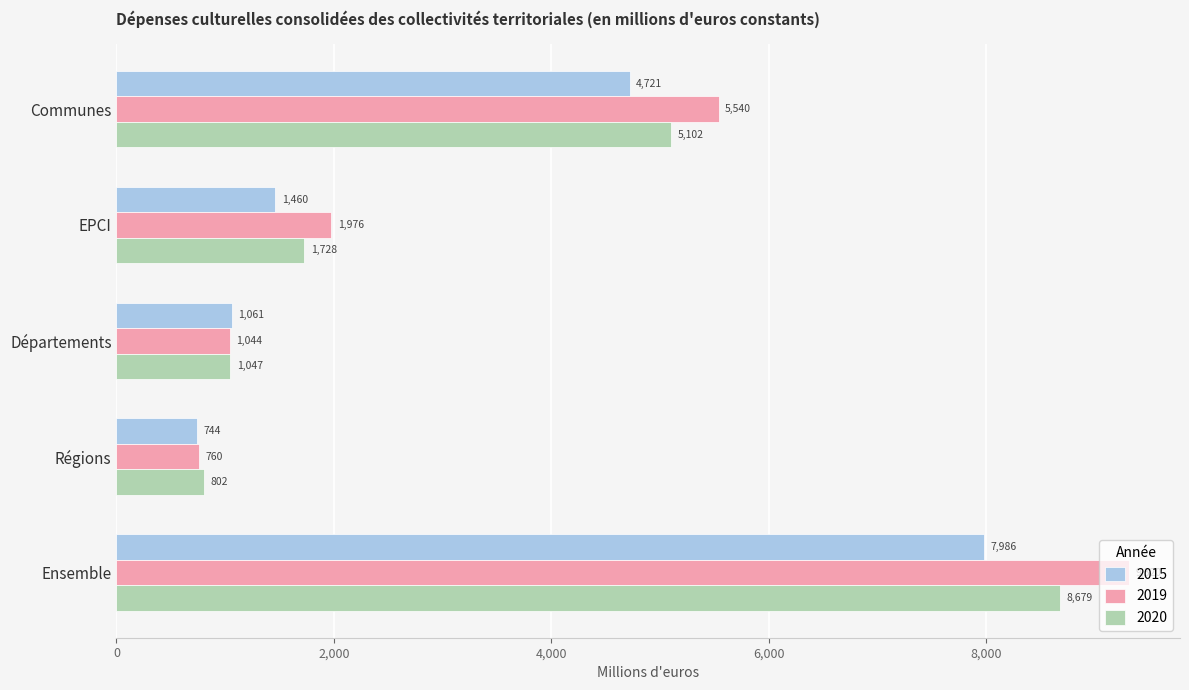

What is the difference between the maximum and minimum values in the 2020 series?

7877.0